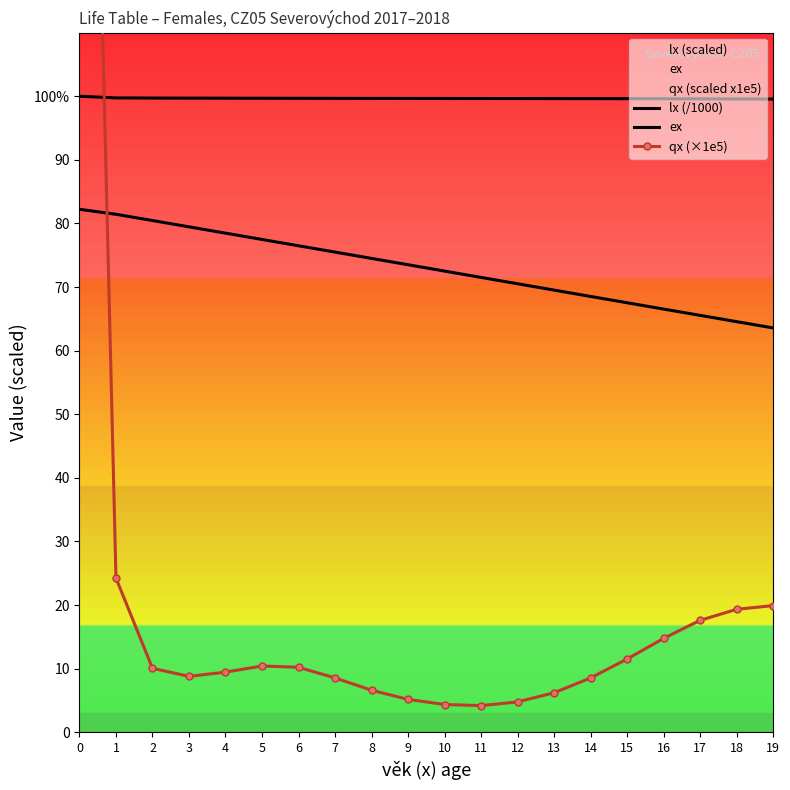

What is the value of the lx (/1000) point at the 15th from the left?

99.6